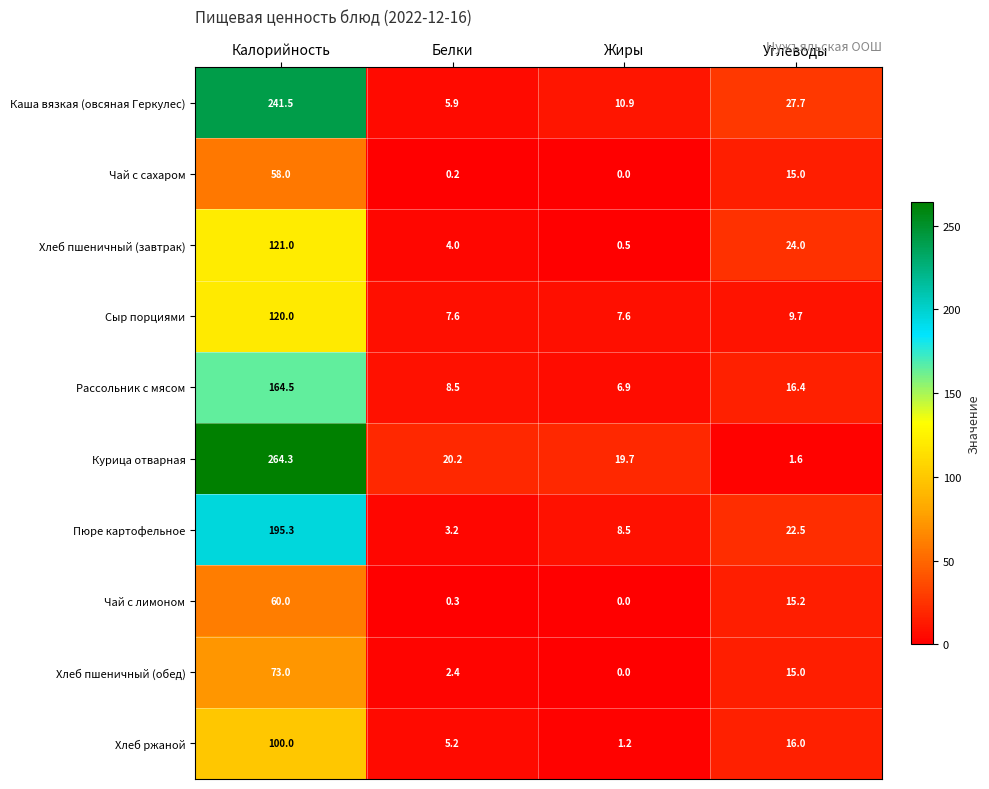

What is the greatest value displayed?

264.3